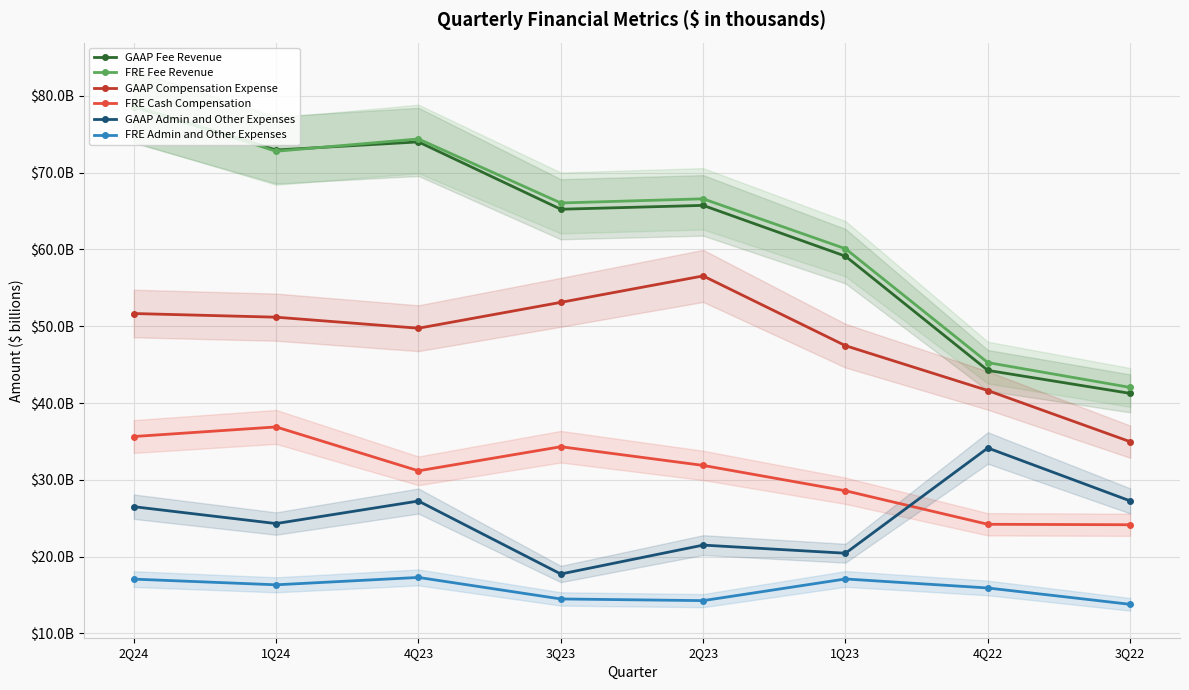

Which category has the highest value in the FRE Fee Revenue series?

2Q24